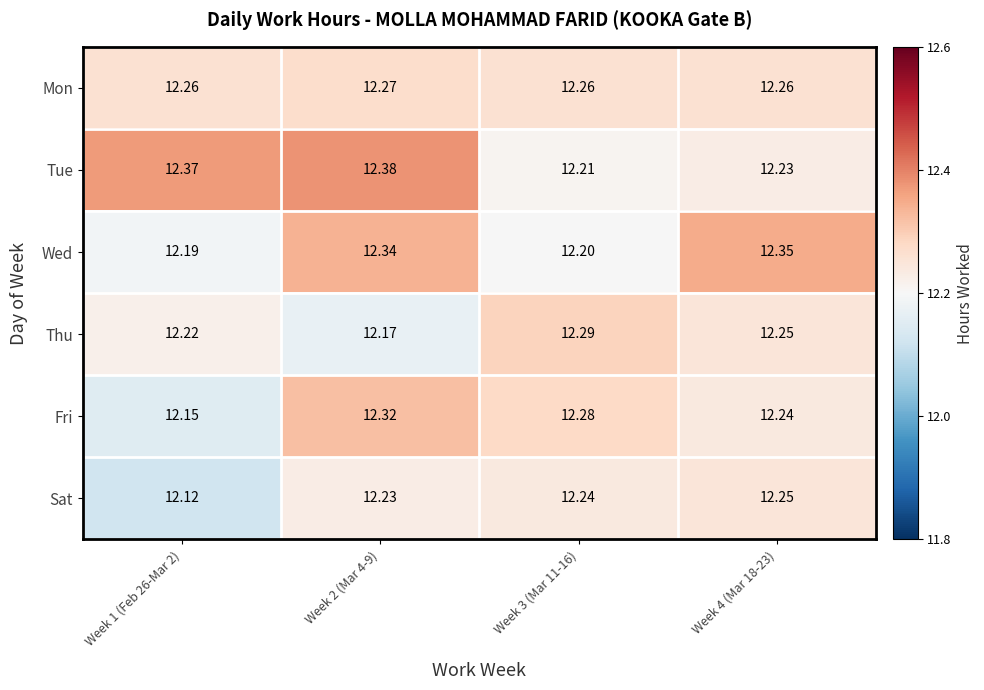

How many categories are shown in the chart?

4